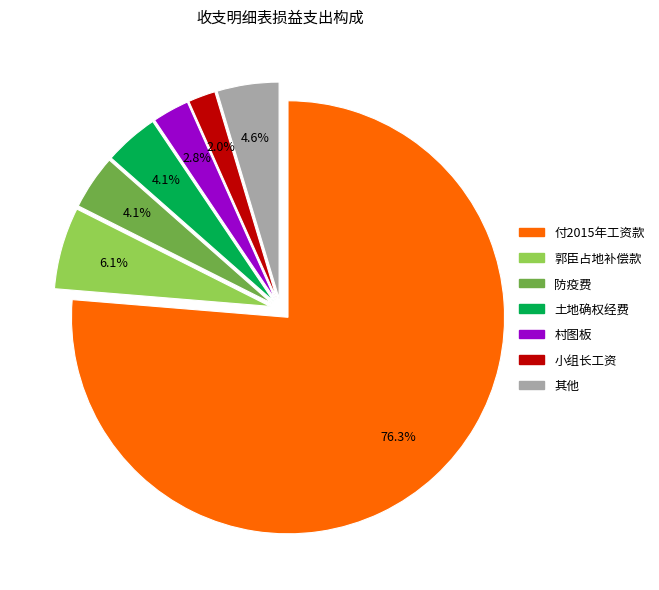

How many segments does this pie chart have?

7